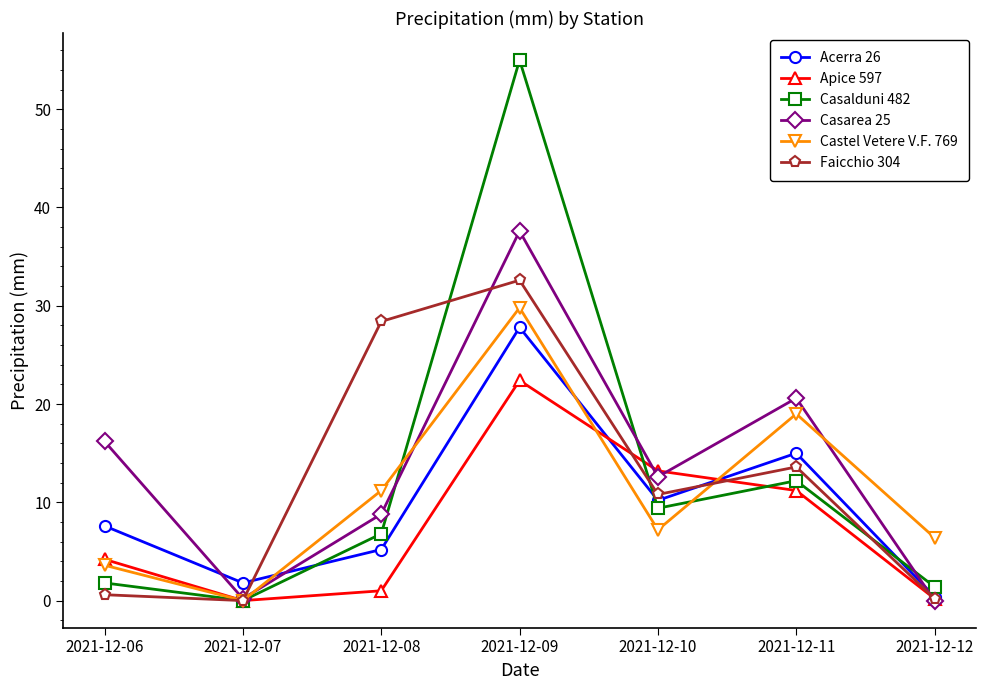

What is the difference between the highest and lowest values at 2021-12-11?

9.4